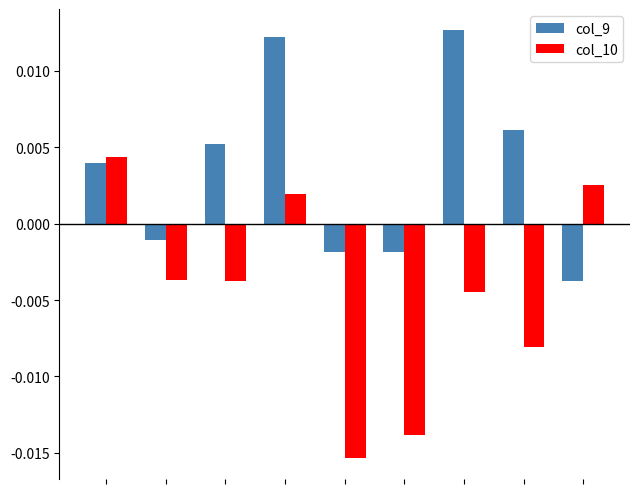

How many bars are there in each group?

2